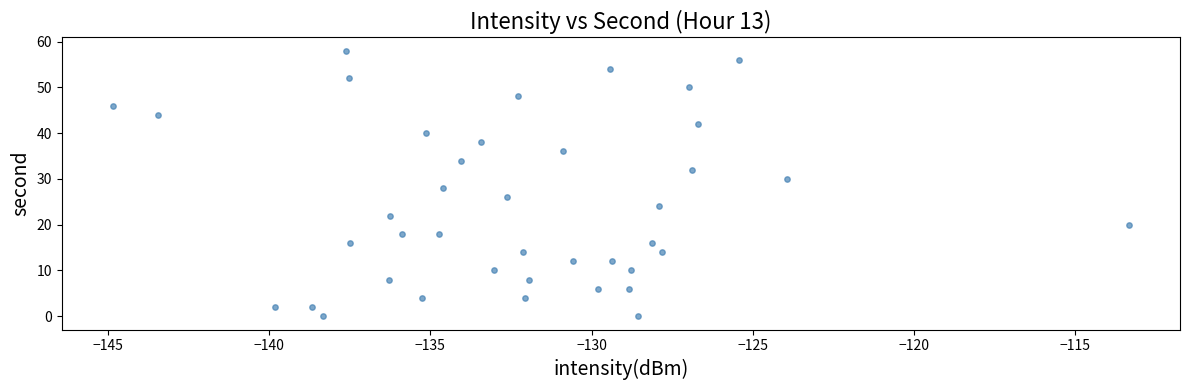

What is the range of Y values (max minus min)?

58